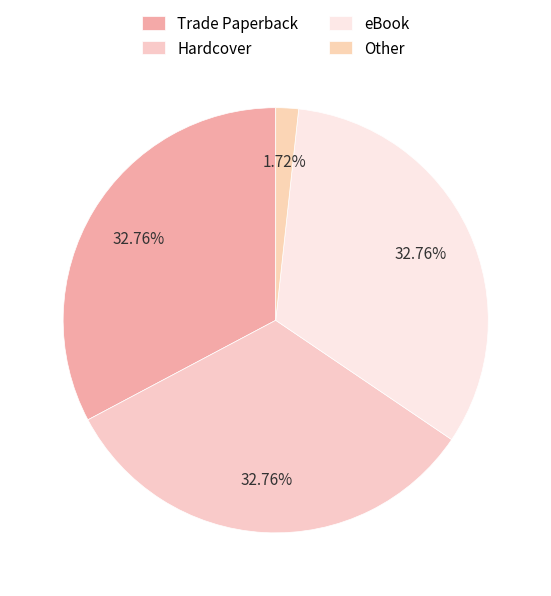

Rank the categories by value from highest to lowest.

Trade Paperback, Hardcover, eBook, Other